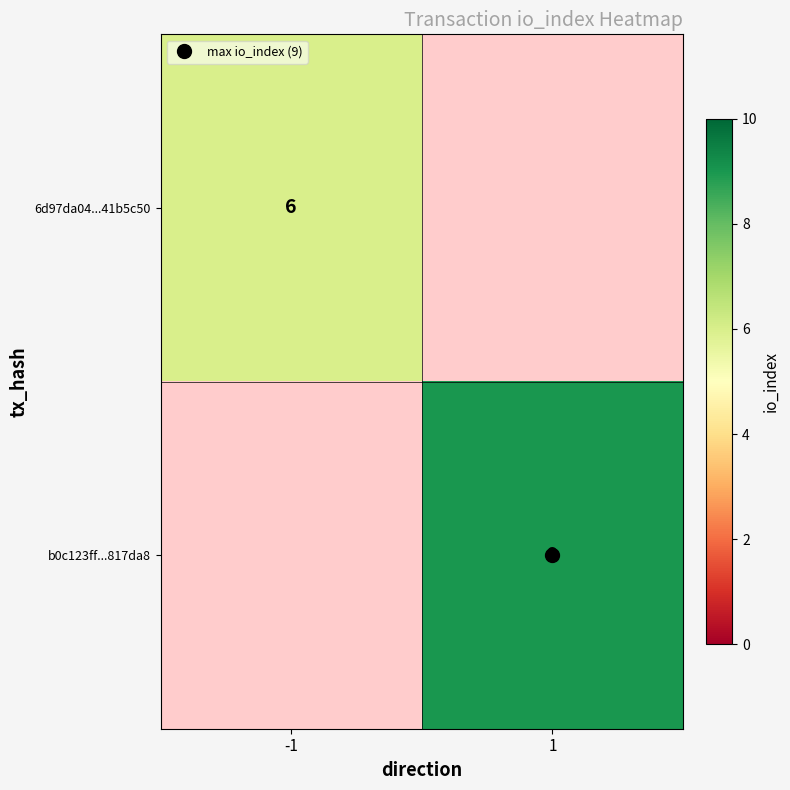

Which series has the largest total across all categories?

b0c123ff...817da8